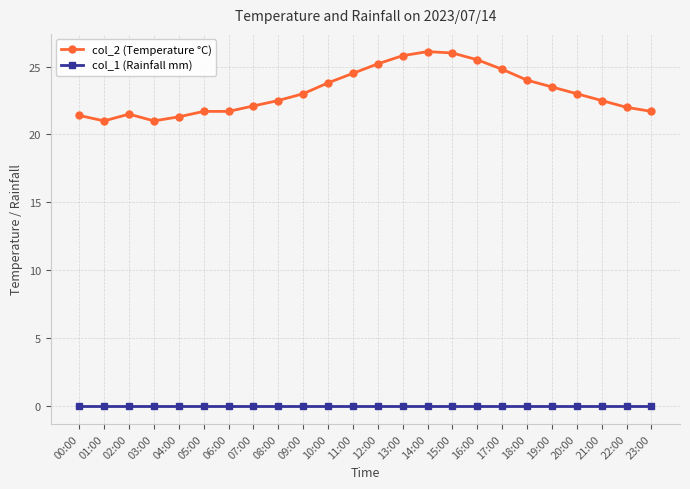

What is the label of the 17th point from the left?

16:00